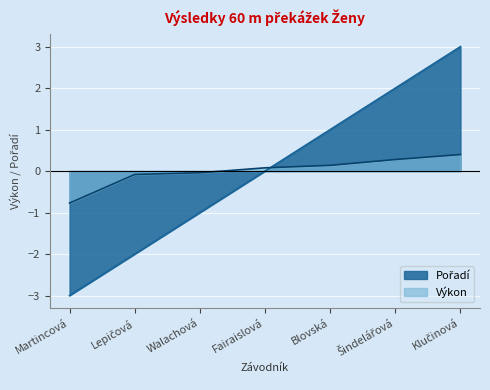

True or false: Výkon and Pořadí intersect in this chart.

True